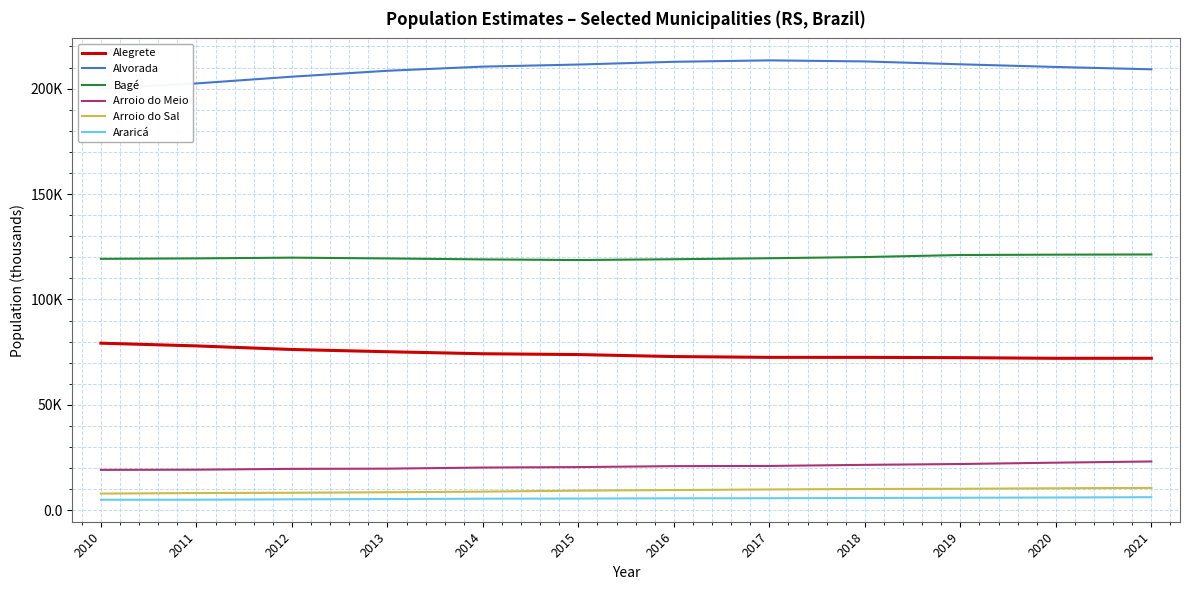

At which label does Arroio do Sal reach its minimum?

2010